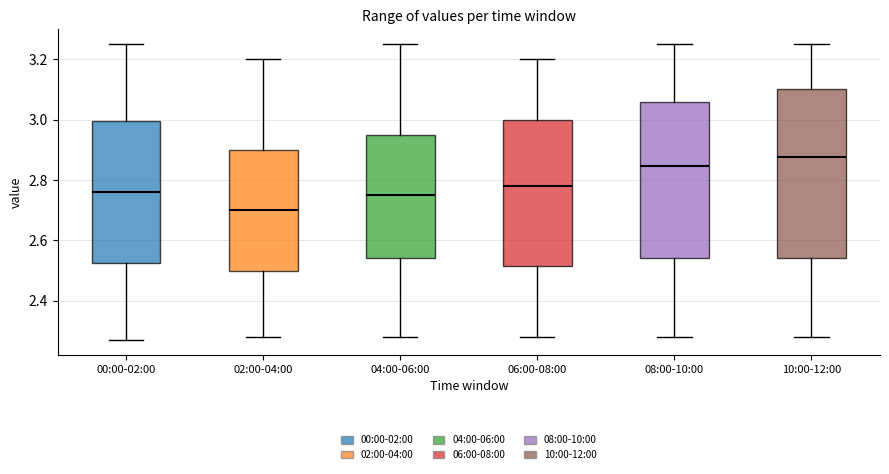

Reading left to right, transcribe this box plot: for each box, give where its median line is, the range the box spans, and where its two whiskers end, as read against the y-axis. The values are not printed on the chart, so give them approximately, as read against the axis.

00:00-02:00: median 2.76, box 2.52 to 3.00, whiskers 2.28 to 3.26
02:00-04:00: median 2.70, box 2.50 to 2.90, whiskers 2.28 to 3.20
04:00-06:00: median 2.76, box 2.54 to 2.96, whiskers 2.28 to 3.26
06:00-08:00: median 2.78, box 2.52 to 3.00, whiskers 2.28 to 3.20
08:00-10:00: median 2.84, box 2.54 to 3.06, whiskers 2.28 to 3.26
10:00-12:00: median 2.88, box 2.54 to 3.10, whiskers 2.28 to 3.26